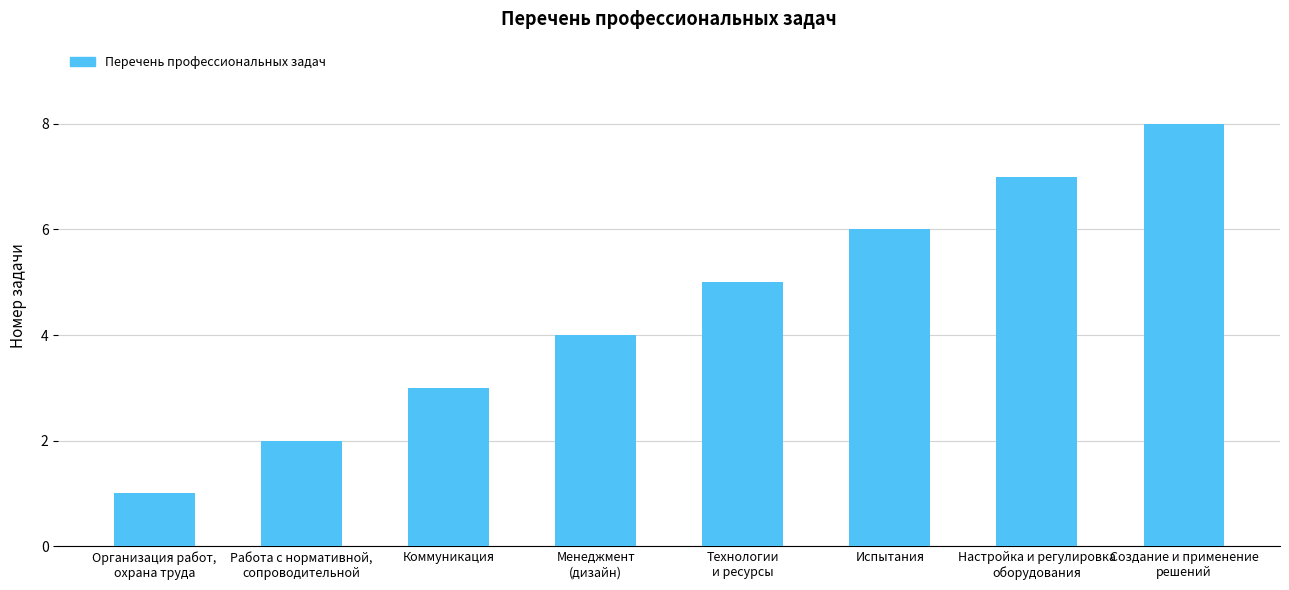

Which label corresponds to the smallest value in the chart?

Организация работ,
охрана труда